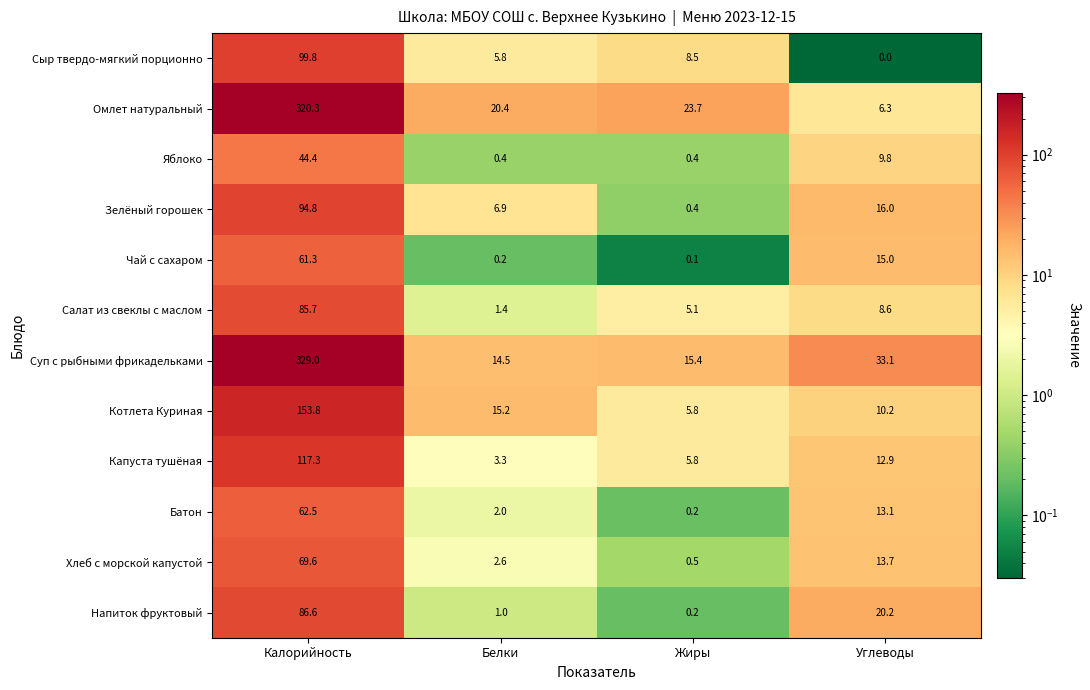

At which category is the sum across all series the highest?

Калорийность